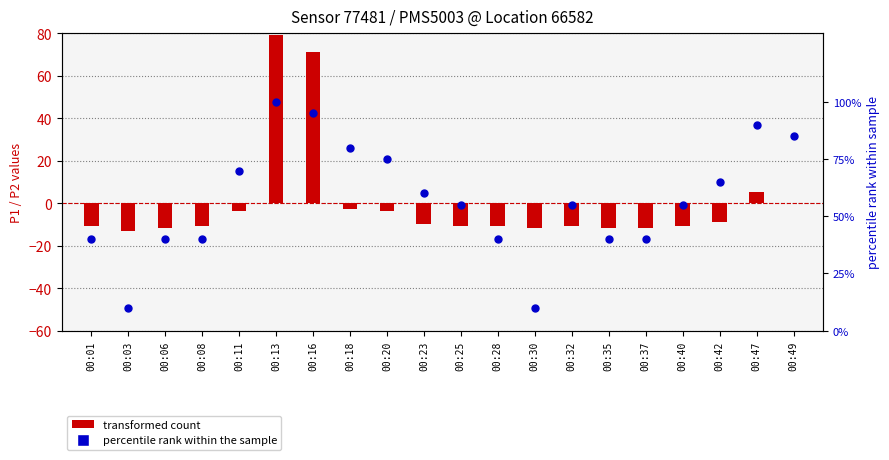

At how many categories does at least one series exceed 15?

18